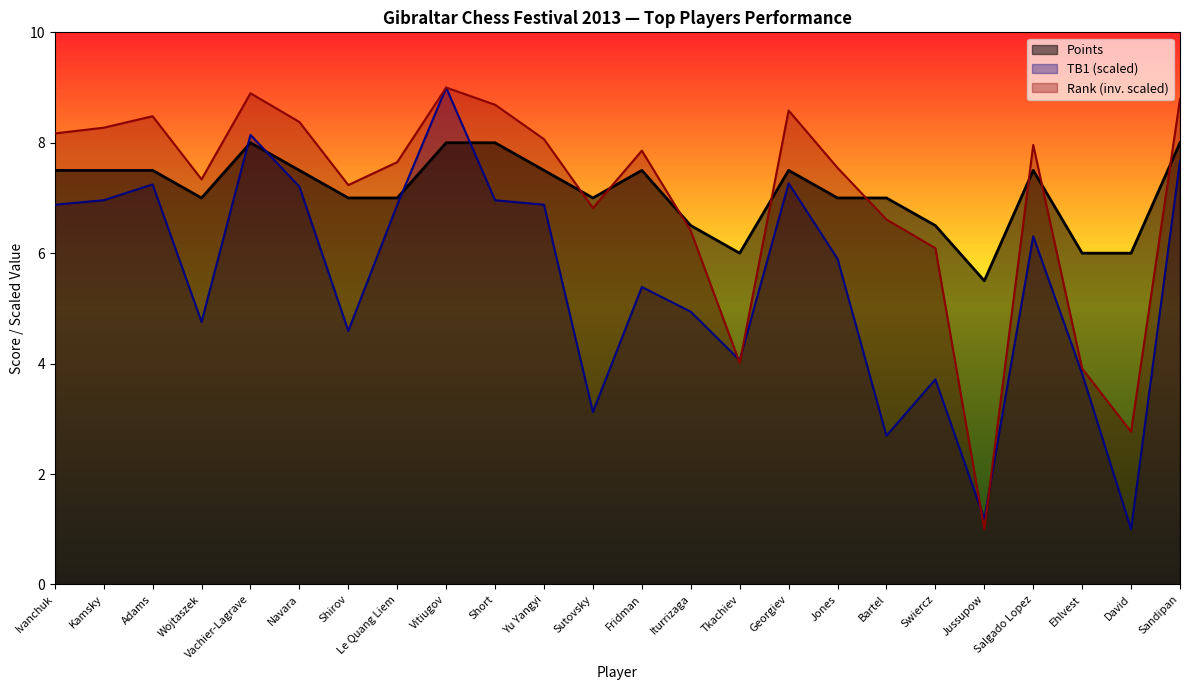

What are all the series names shown in the legend?

Points, TB1 (scaled), Rank (inv. scaled)